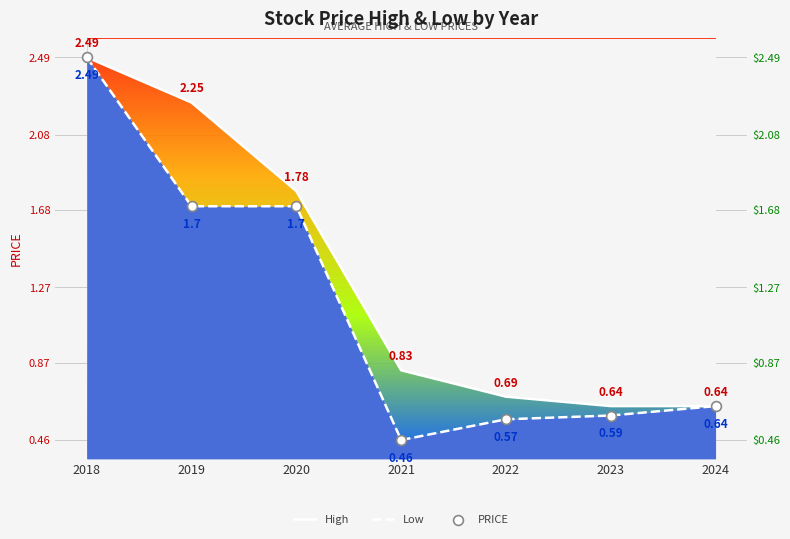

At which category is the sum across all series the highest?

2018